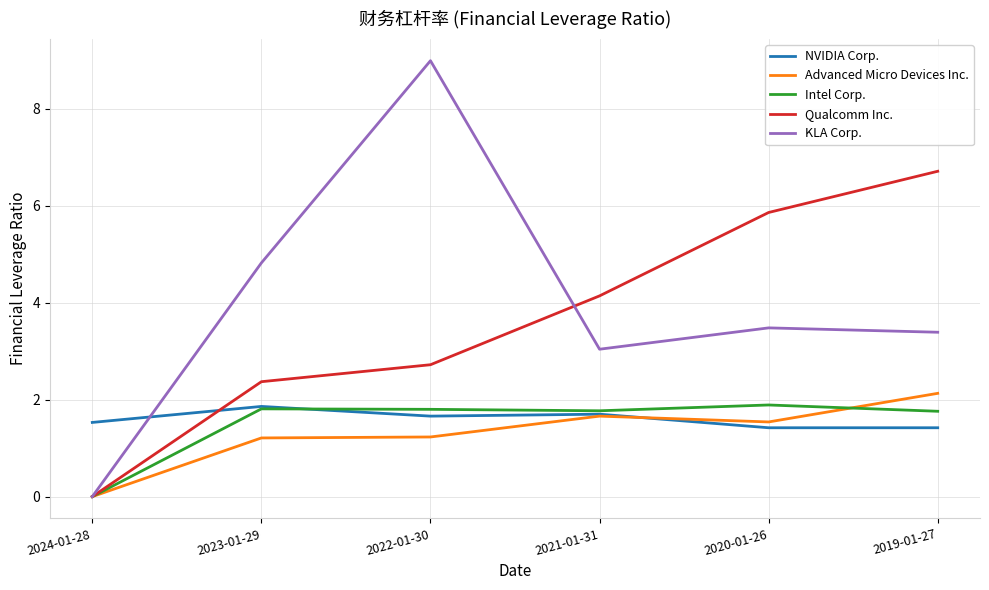

What are all the series names shown in the legend?

NVIDIA Corp., Advanced Micro Devices Inc., Intel Corp., Qualcomm Inc., KLA Corp.